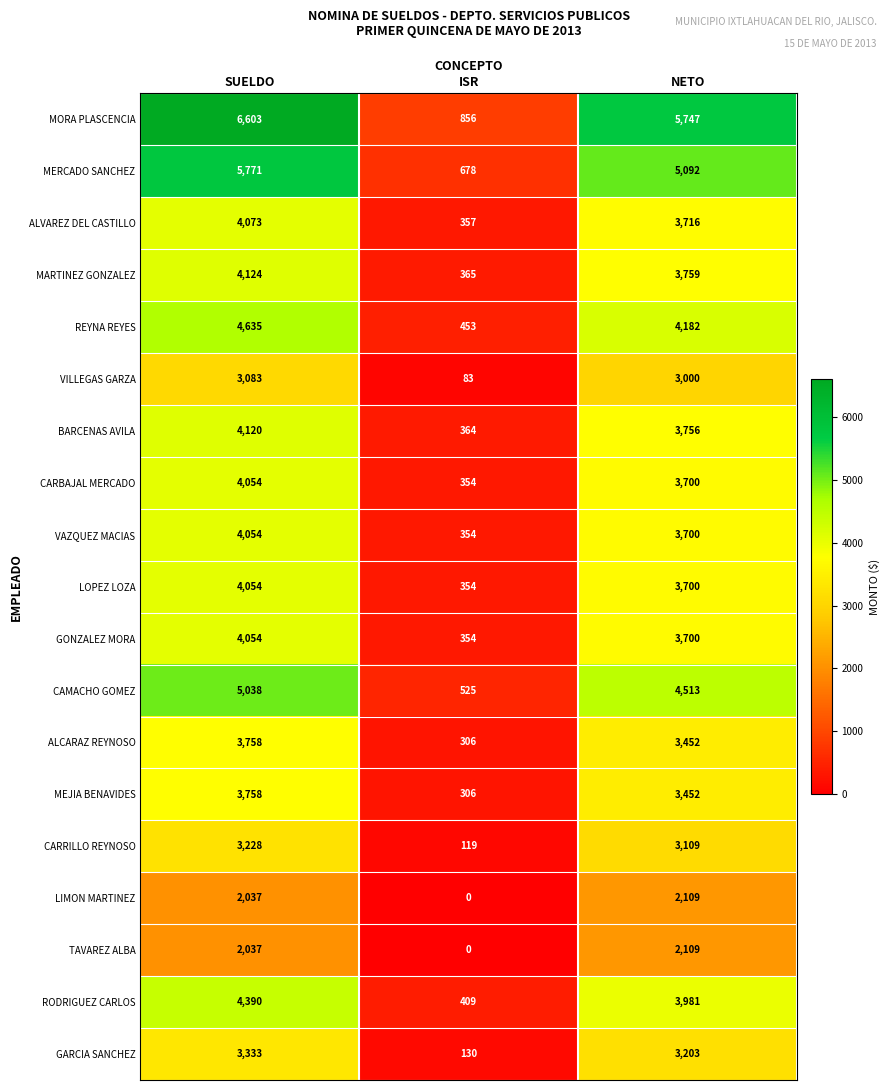

At how many categories does at least one series exceed 5469?

2